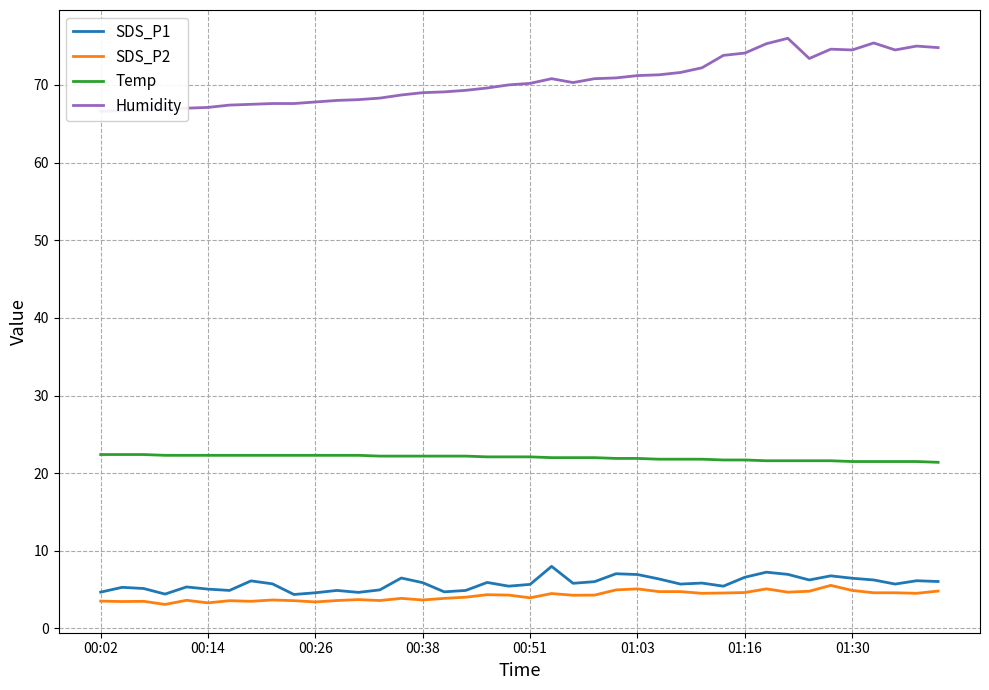

How many series are shown in this chart?

4